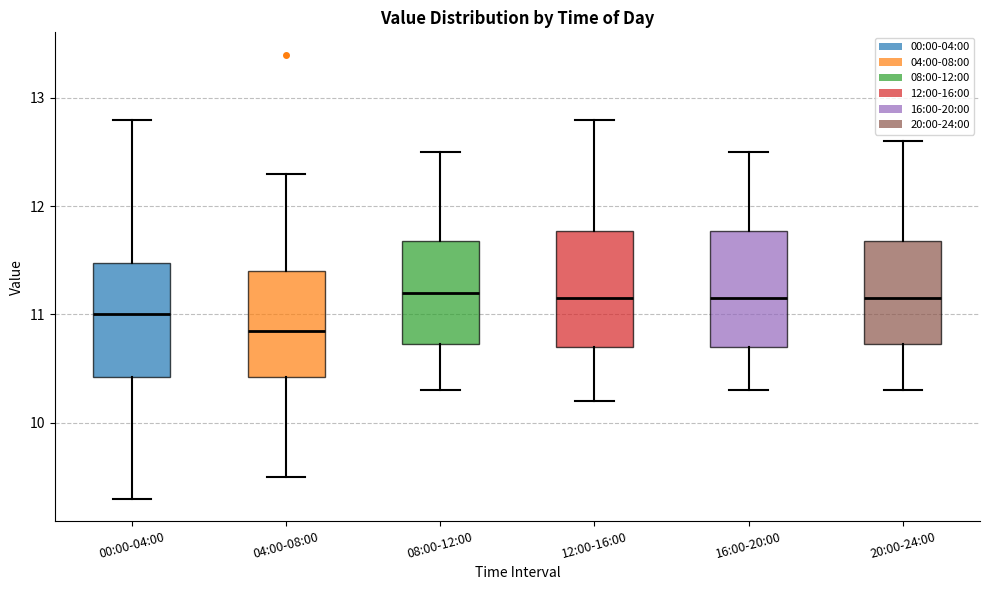

Reading left to right, read every box against the y-axis: the position of its median line, the range the box covers, and the ends of its whiskers. The values are not printed on the chart, so give them approximately, as read against the axis.

00:00-04:00: median 11.0, box 10.4 to 11.5, whiskers 9.3 to 12.8
04:00-08:00: median 10.9, box 10.4 to 11.4, whiskers 9.5 to 12.3
08:00-12:00: median 11.2, box 10.7 to 11.7, whiskers 10.3 to 12.5
12:00-16:00: median 11.2, box 10.7 to 11.8, whiskers 10.2 to 12.8
16:00-20:00: median 11.2, box 10.7 to 11.8, whiskers 10.3 to 12.5
20:00-24:00: median 11.2, box 10.7 to 11.7, whiskers 10.3 to 12.6